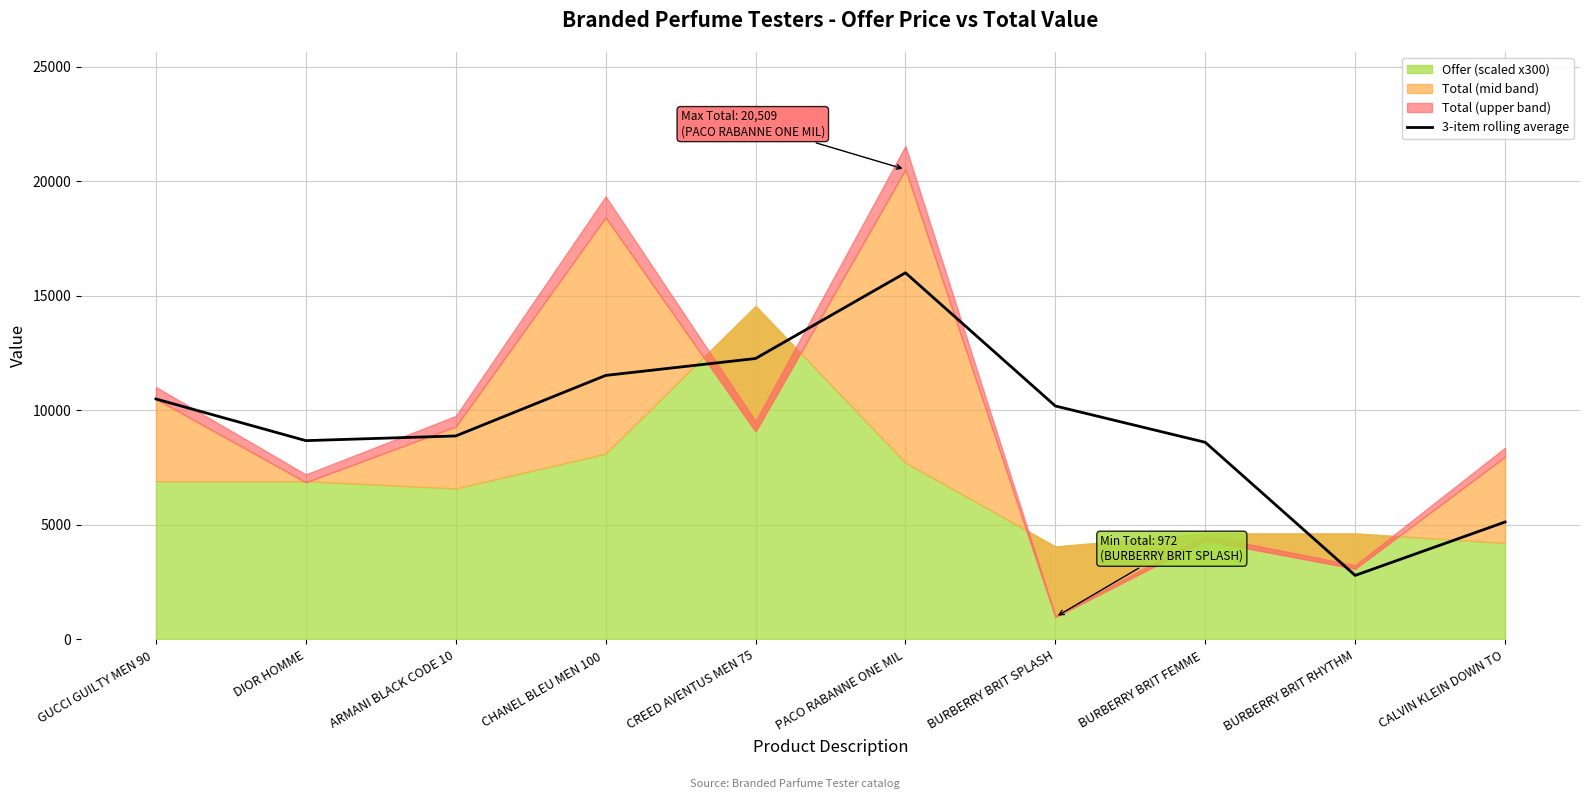

What is the lowest value of the 3-item rolling average series?

2788.0